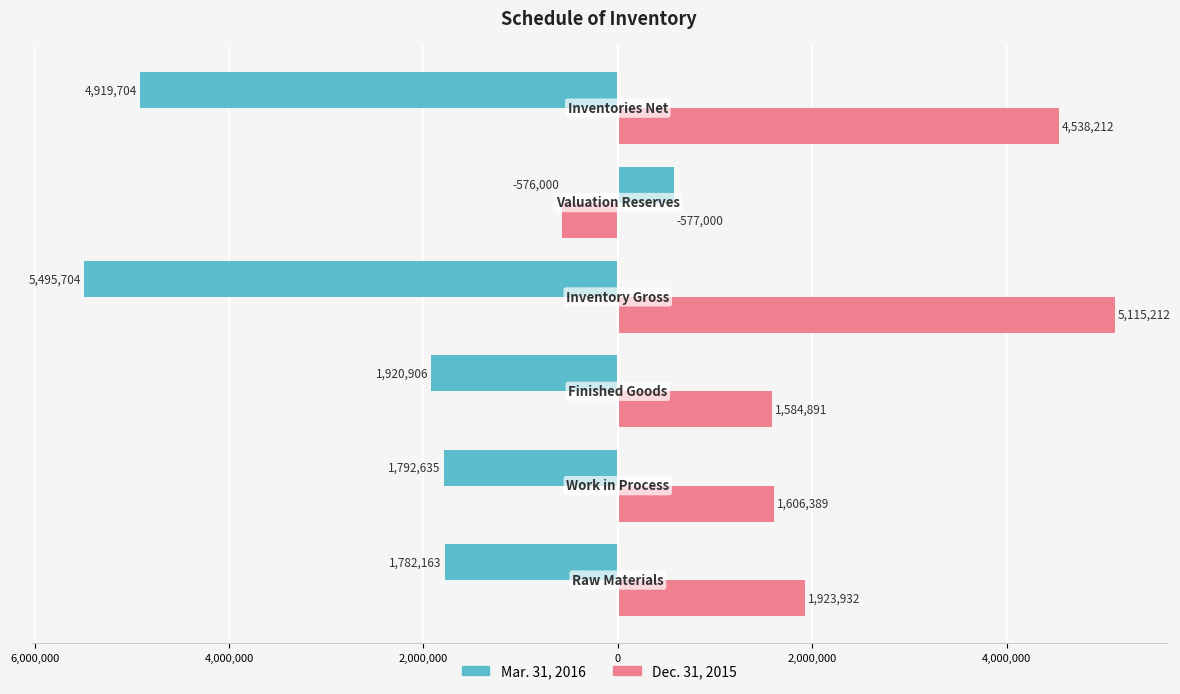

At how many categories does at least one series exceed 5007024?

1